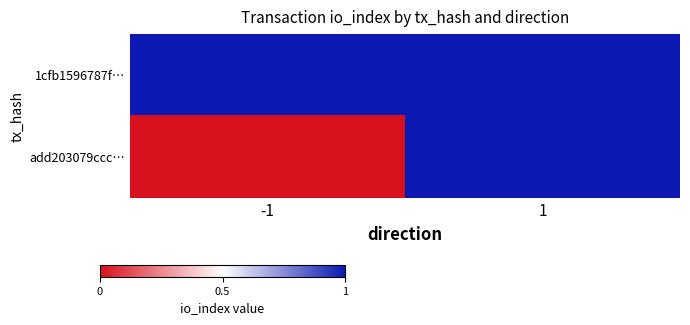

Rank the series by their maximum value, from highest to lowest.

1cfb1596787f…, add203079ccc…